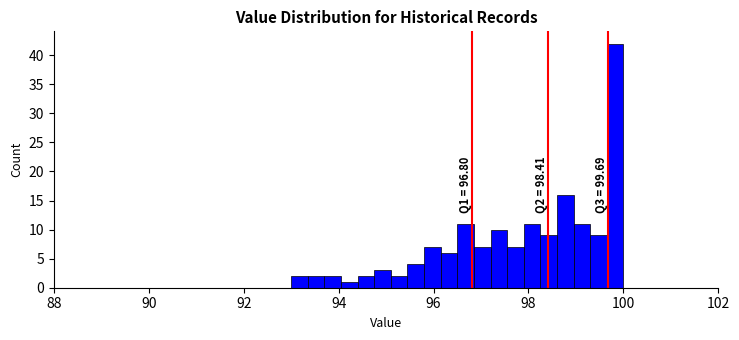

Around what value on the x-axis is the tallest bar? Give the approximate position of its centre, as read against the axis.

99.8